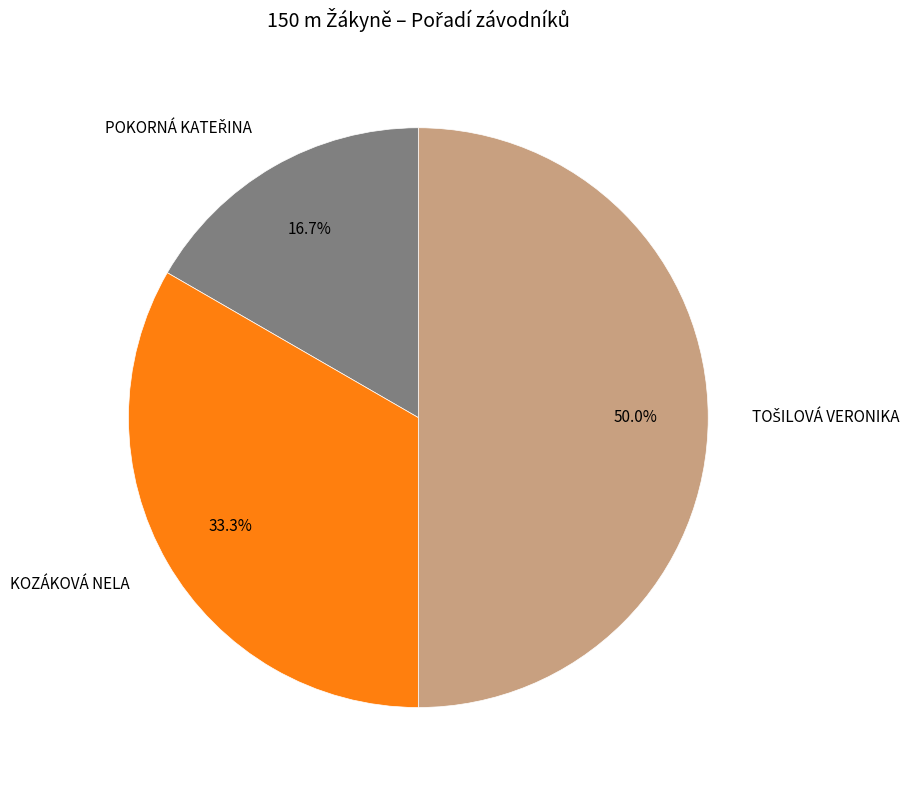

How many segments does this pie chart have?

3